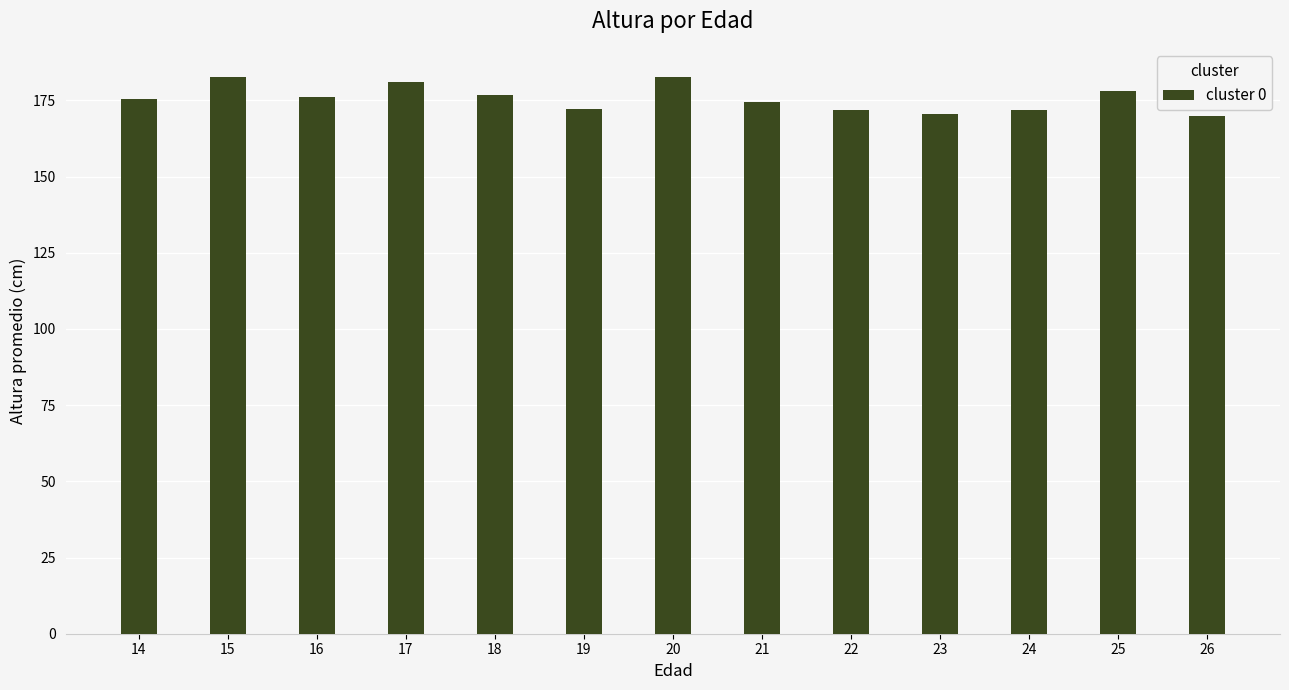

The value at 23 is 95.6. True or false?

False